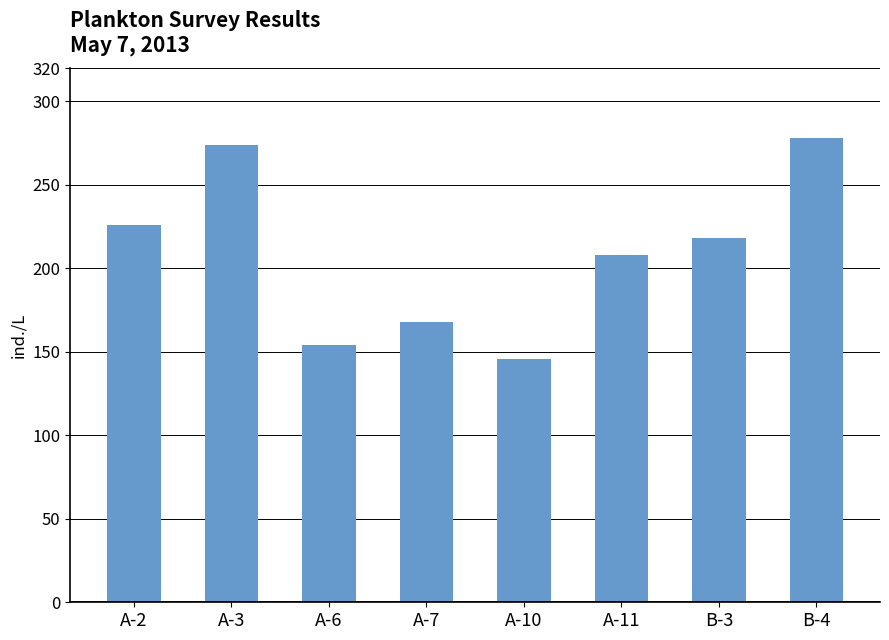

What position from the right is A-11?

3